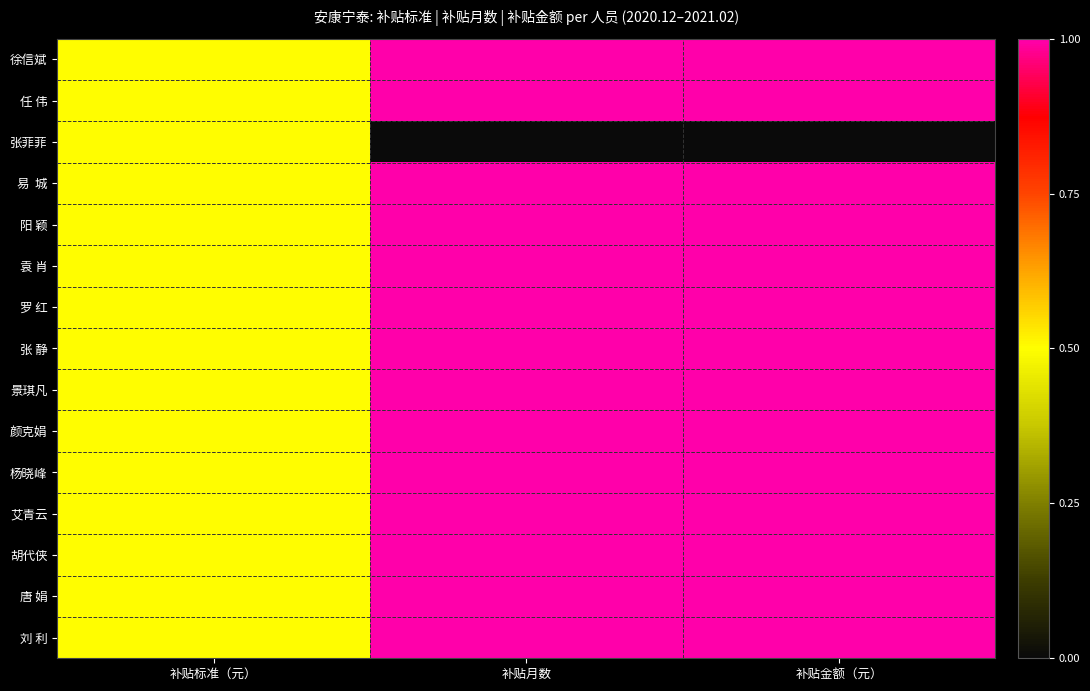

What is the total value across all series at 补贴月数?

14.0